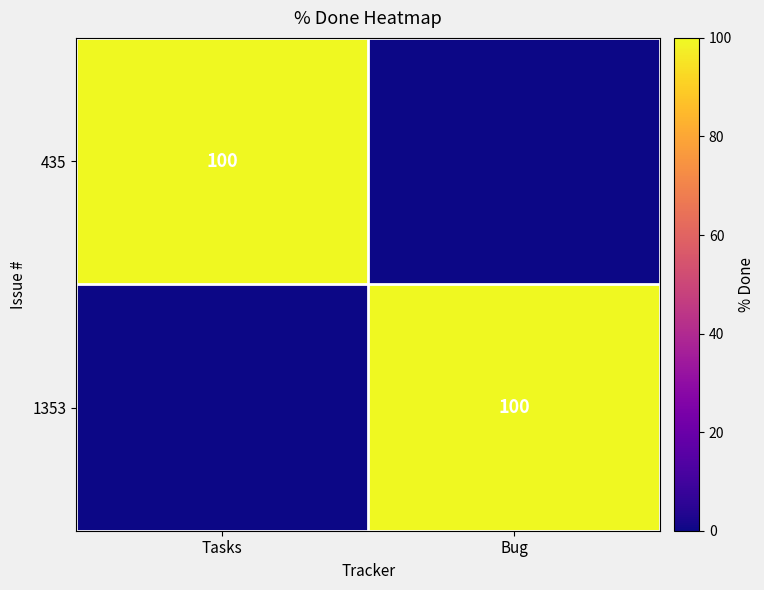

The 1353 series shows 100 at Bug. True or false?

True